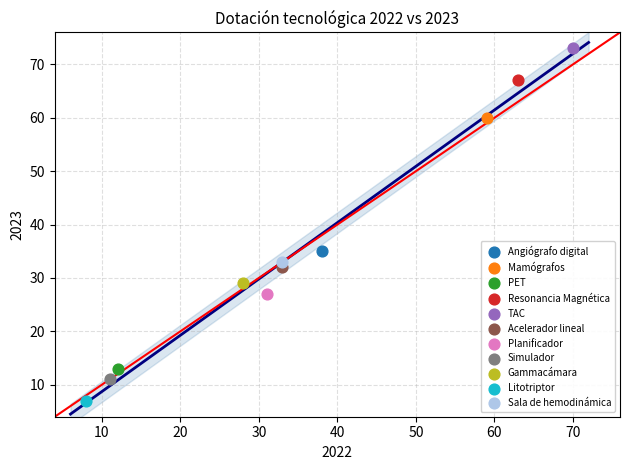

Which series contains the highest Y value?

TAC